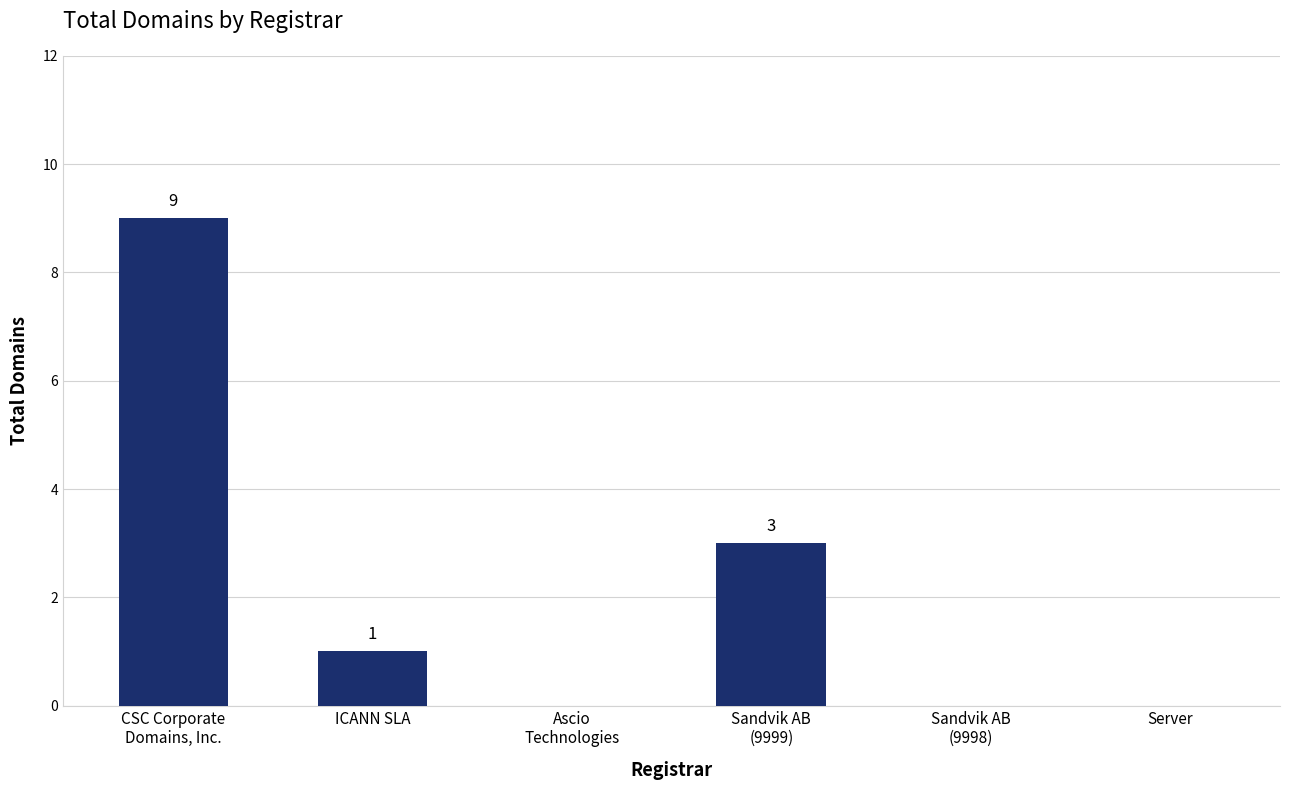

At which category does the chart reach its peak across all series?

CSC Corporate
Domains, Inc.